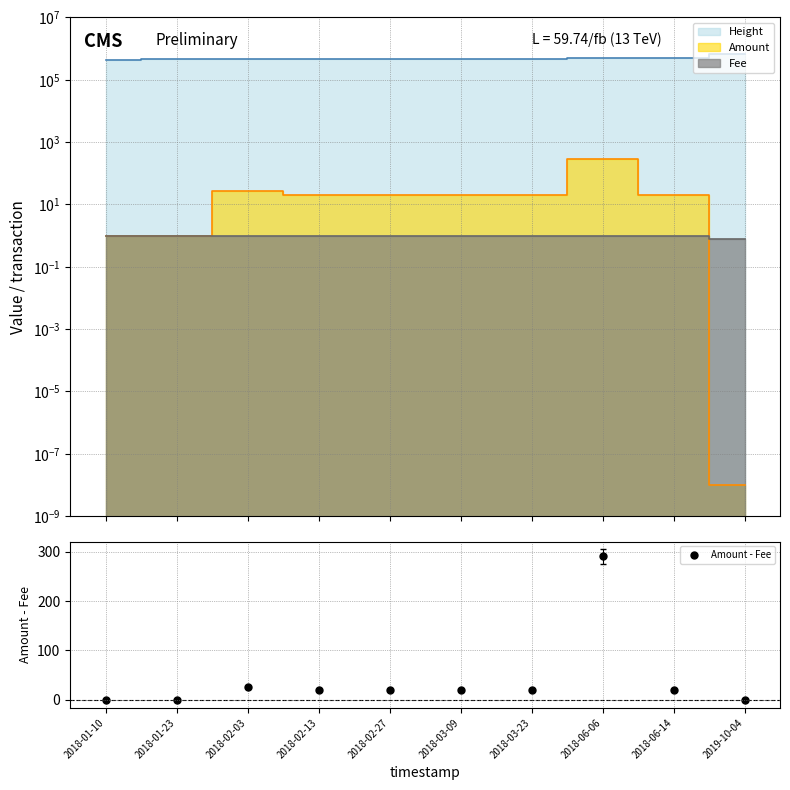

How many interior local peaks (higher than both neighbors) does the data have?

3